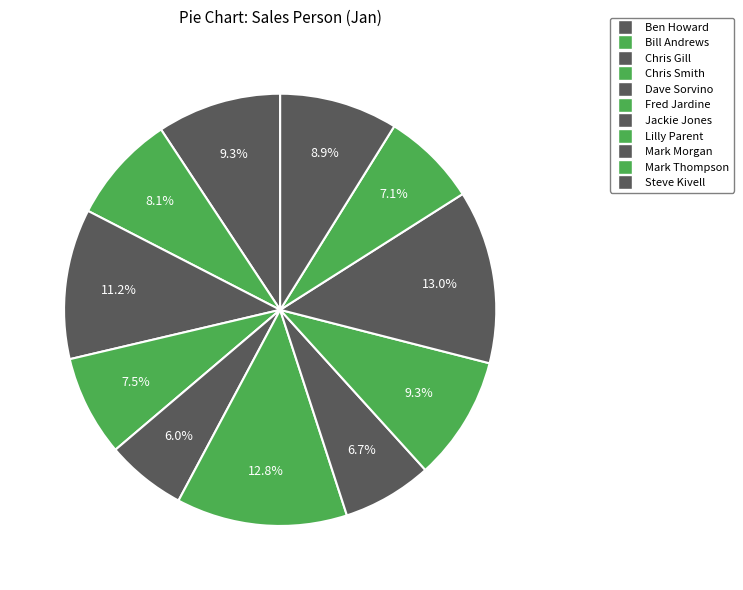

Count the number of slices in the pie.

11